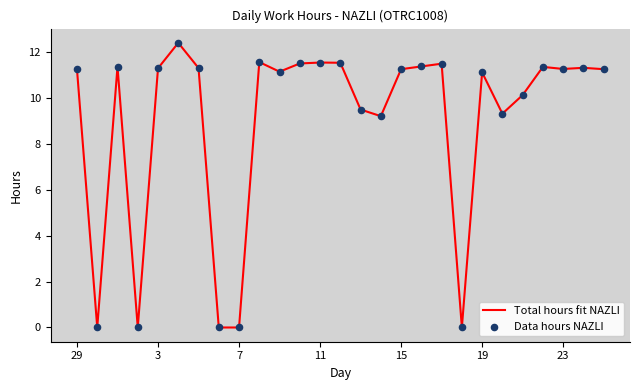

What is the maximum value shown in the chart?

12.4